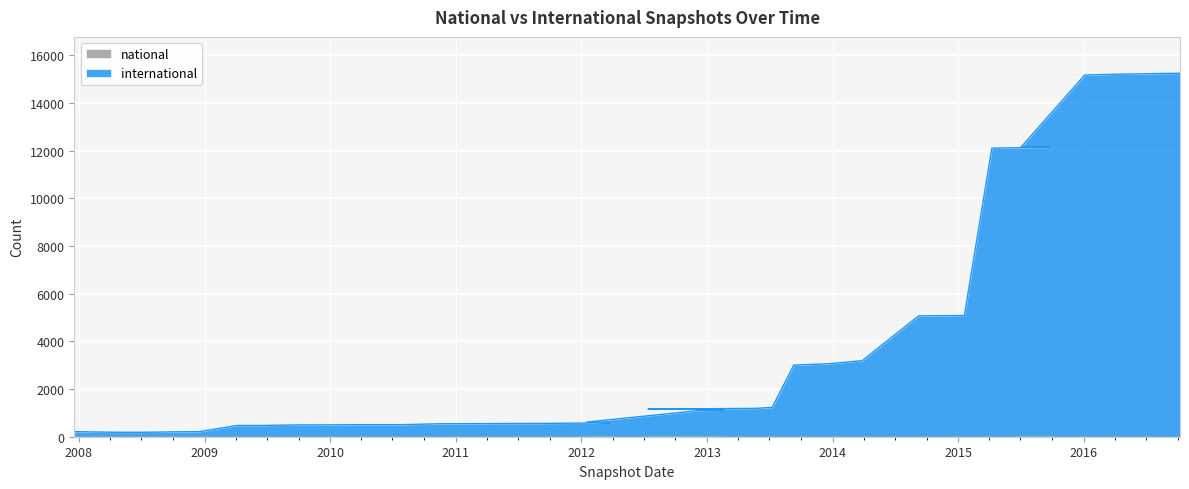

Is it true that the value at 2009-09-25 is 872?

False